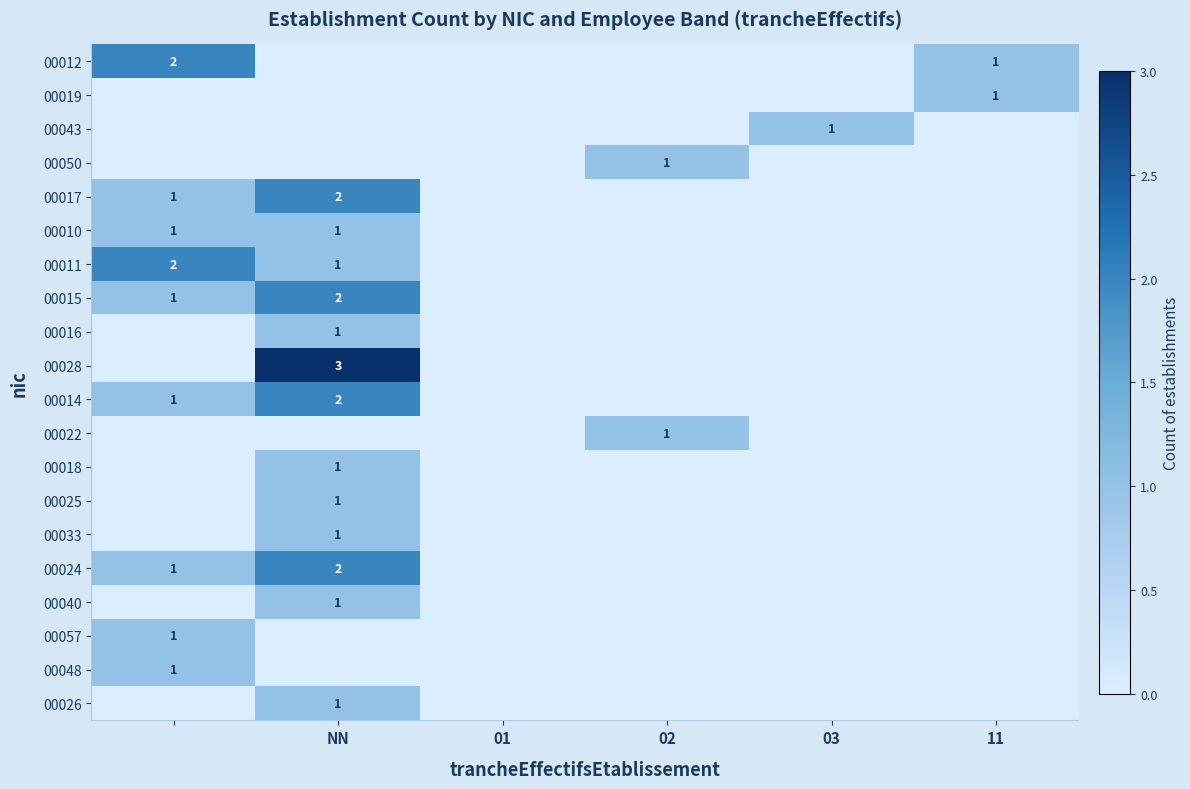

True or false: 00018 has a value of 2 at NN.

False